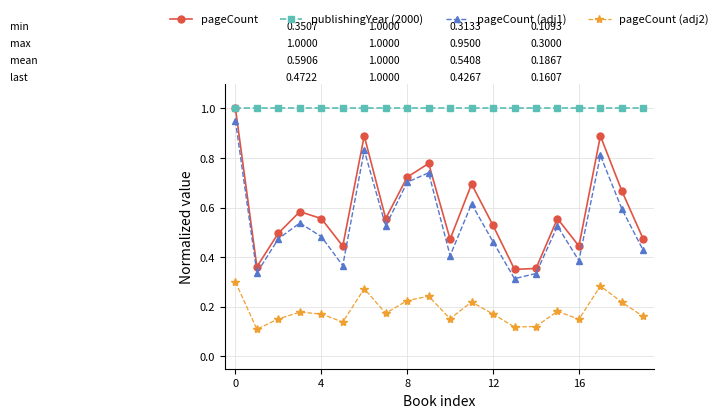

True or false: pageCount has more than 0 points higher than both neighbors.

True